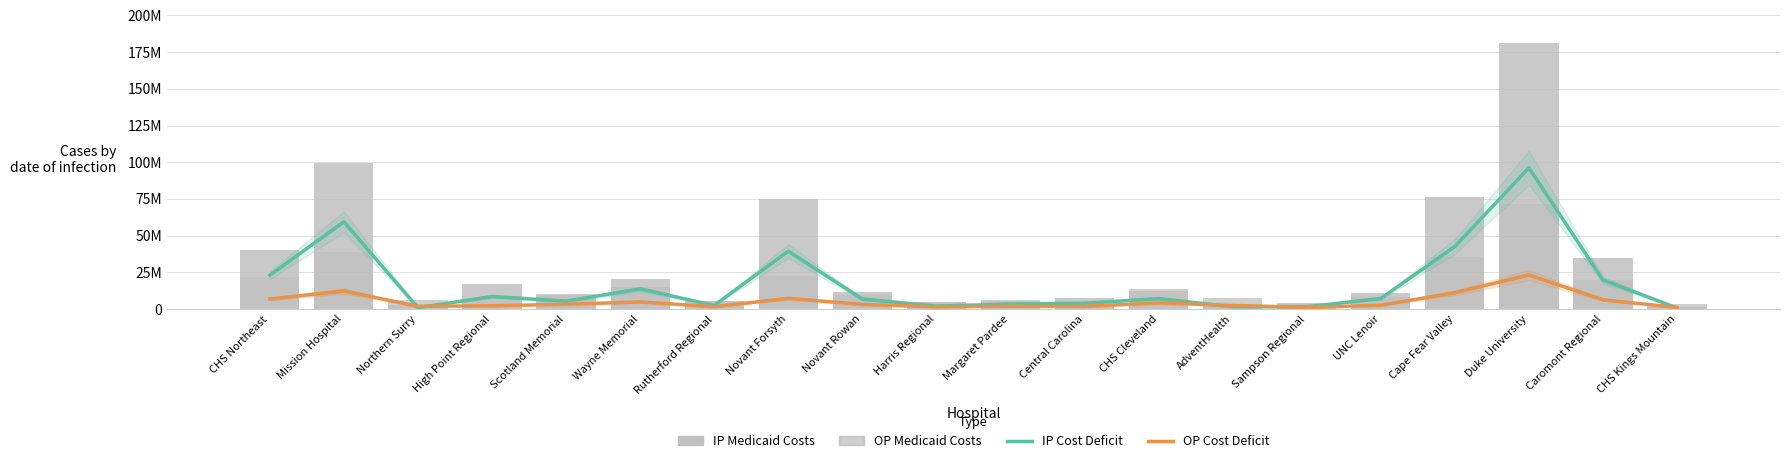

Is the value of Annual Outpatient Medicaid Cost Deficit at Sampson Regional greater than the value of Annual Inpatient Medicaid Cost Deficit at UNC Lenoir?

No